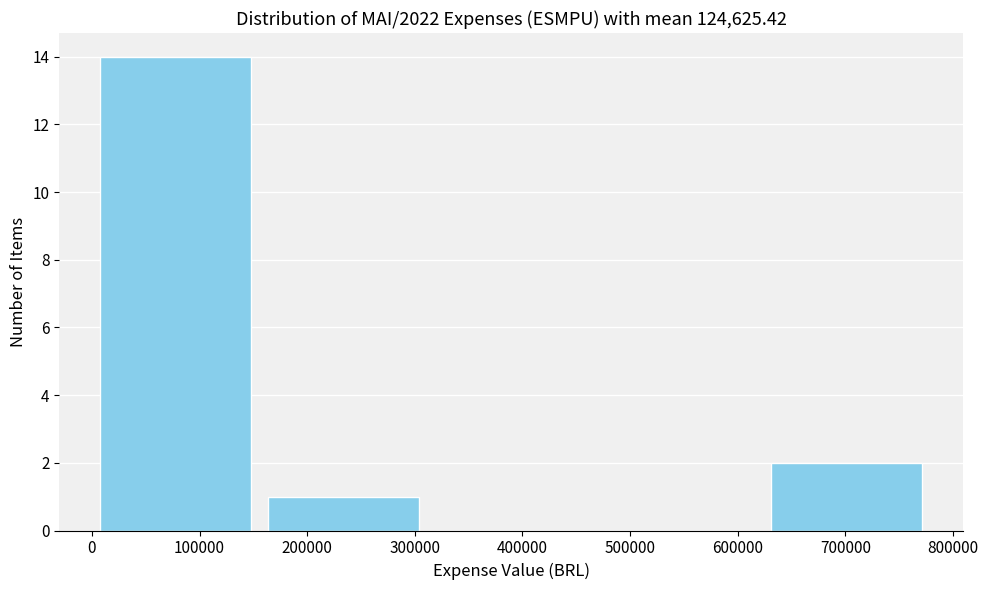

Over which range of the x-axis is the bar tallest?

0 to 160000